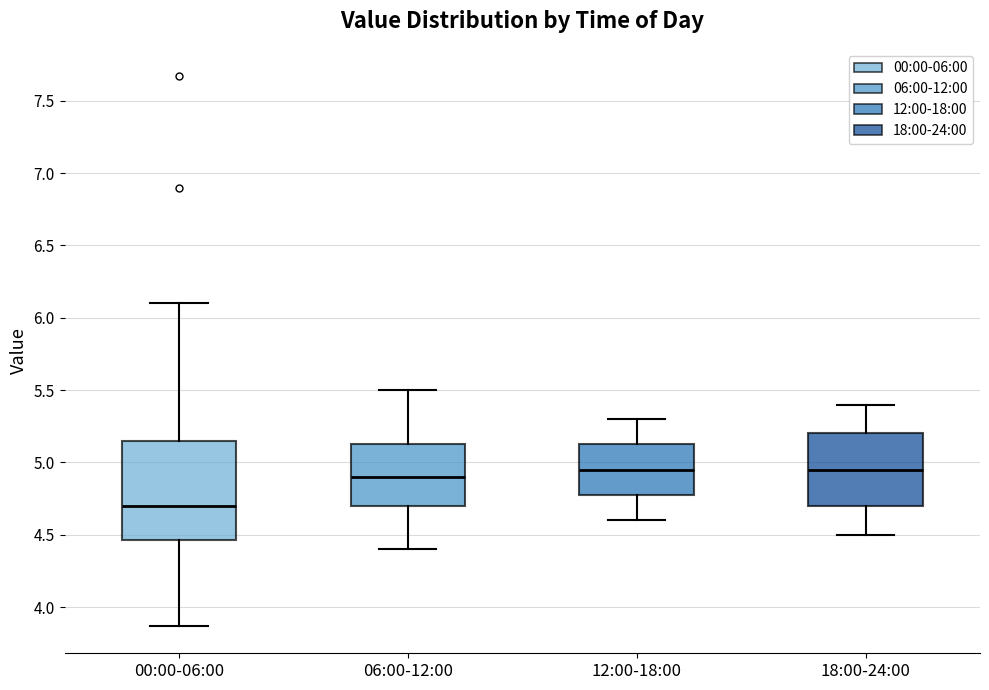

Reading left to right, transcribe this box plot: for each box, give where its median line is, the range the box spans, and where its two whiskers end, as read against the y-axis. The values are not printed on the chart, so give them approximately, as read against the axis.

00:00-06:00: median 4.70, box 4.45 to 5.15, whiskers 3.85 to 6.10
06:00-12:00: median 4.90, box 4.70 to 5.15, whiskers 4.40 to 5.50
12:00-18:00: median 4.95, box 4.80 to 5.15, whiskers 4.60 to 5.30
18:00-24:00: median 4.95, box 4.70 to 5.20, whiskers 4.50 to 5.40